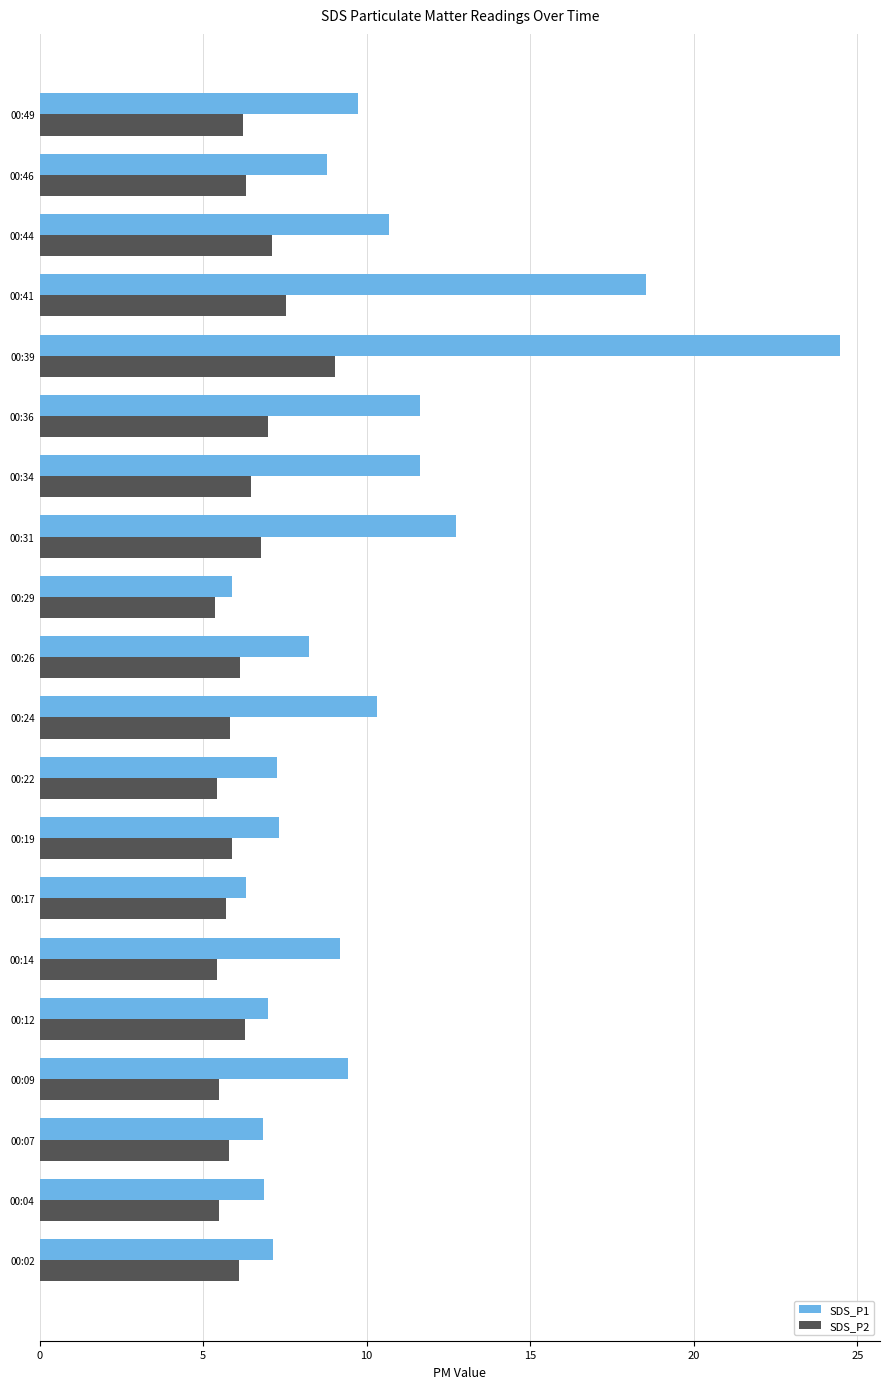

At which category is the sum across all series the highest?

00:39